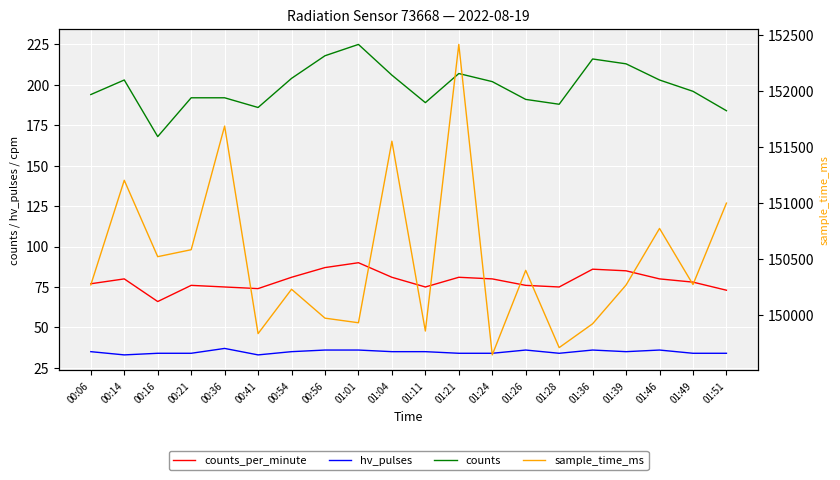

Reading right to left, list all the values displayed in this chart.

counts_per_minute: 73	78	80	85	86	75	76	80	81	75	81	90	87	81	74	75	76	66	80	77
hv_pulses: 34	34	36	35	36	34	36	34	34	35	35	36	36	35	33	37	34	34	33	35
counts: 184	196	203	213	216	188	191	202	207	189	206	225	218	204	186	192	192	168	203	194
sample_time_ms: 151003	150276	150777	150272	149926	149713	150403	149648	152420	149861	151556	149935	149976	150234	149838	151691	150587	150525	151207	150273